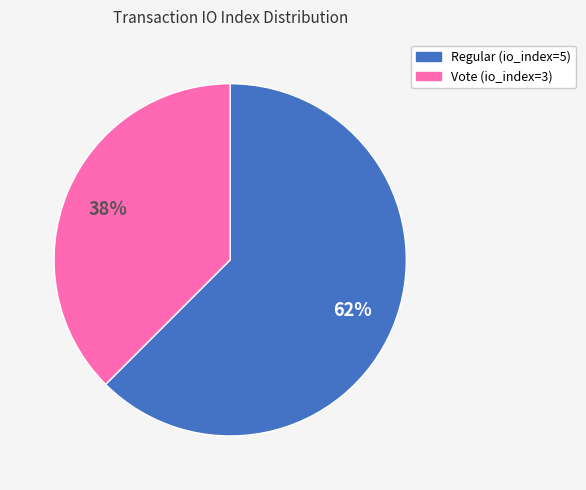

Is Vote (io_index=3) the majority of the pie?

No